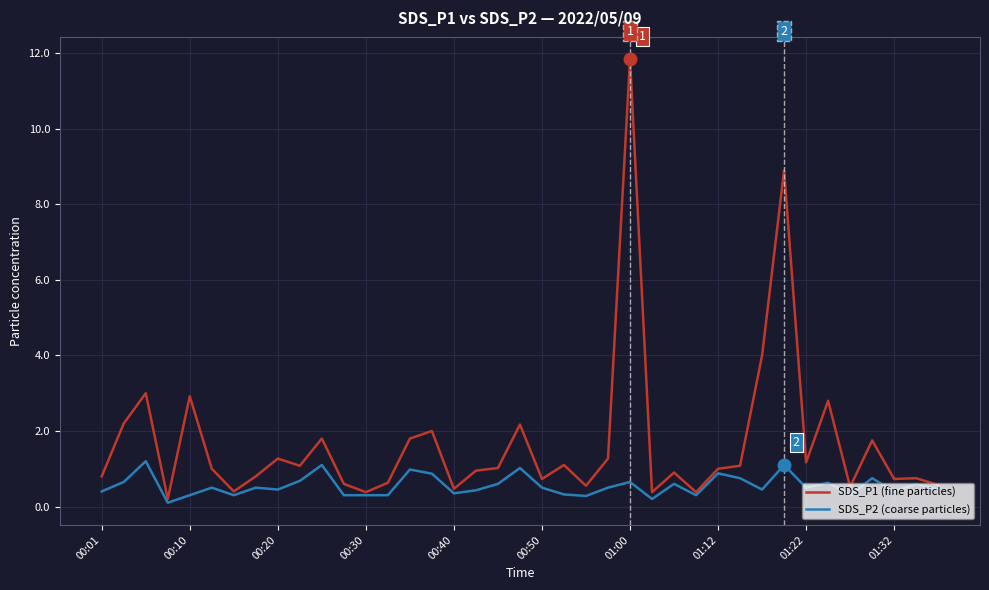

Which series has the largest total across all categories?

SDS_P1 (fine particles)